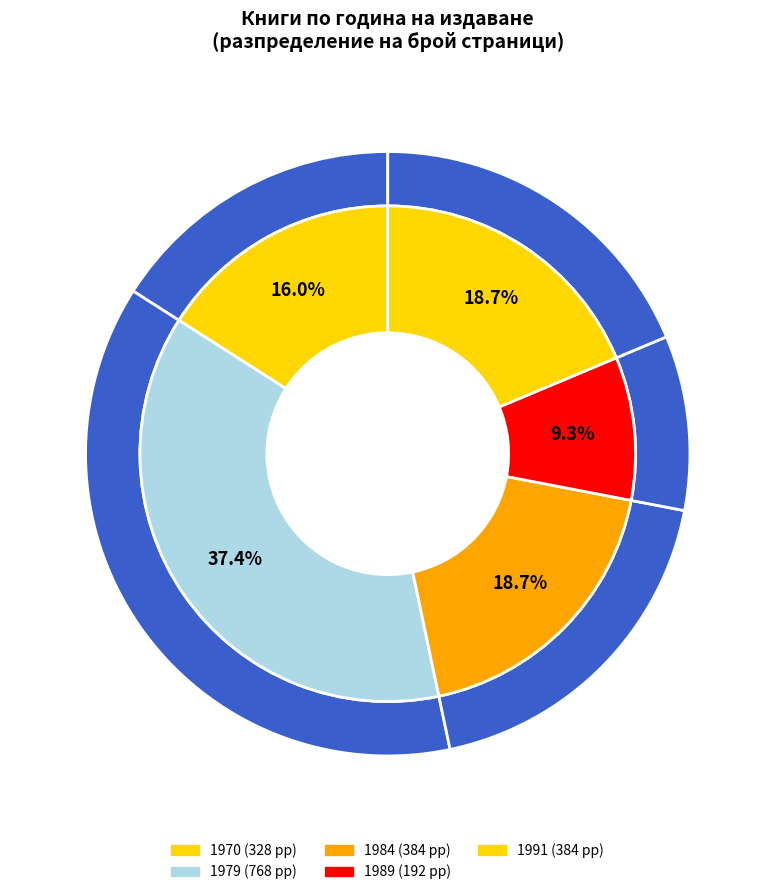

Does Силян Щърка account for over 50% of the chart?

No